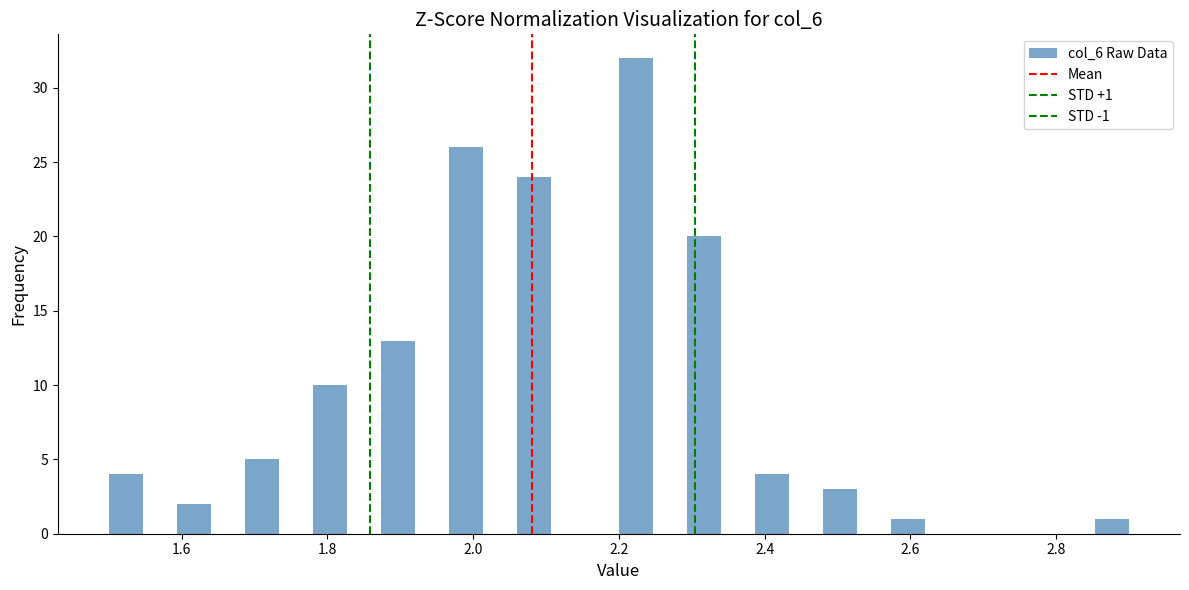

Read against the x-axis, roughly where is the centre of the tallest bar?

2.22